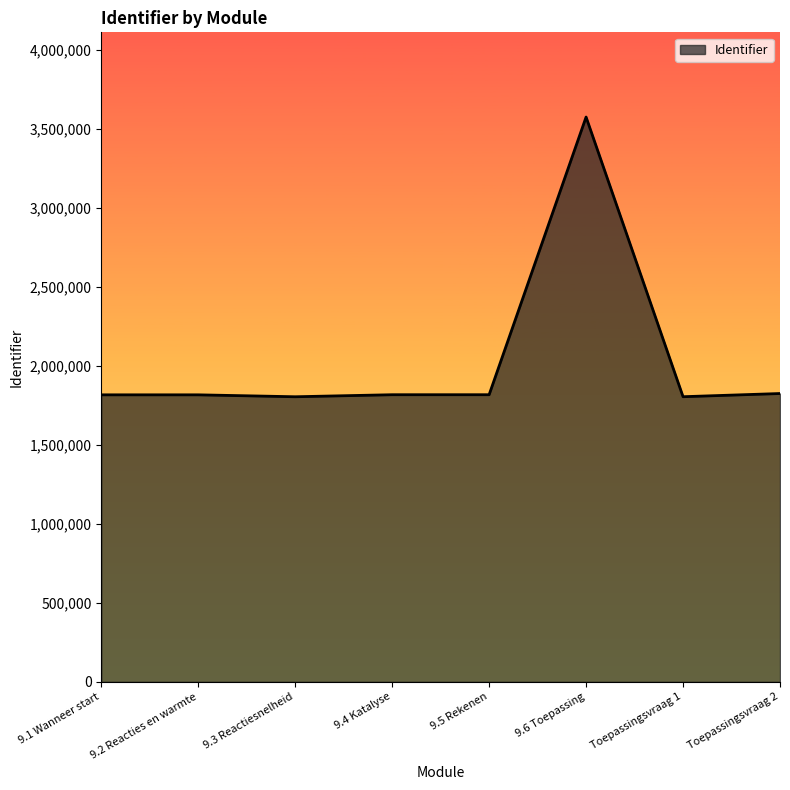

Between 9.6 Toepassing and 9.1 Wanneer start, which is larger?

9.6 Toepassing